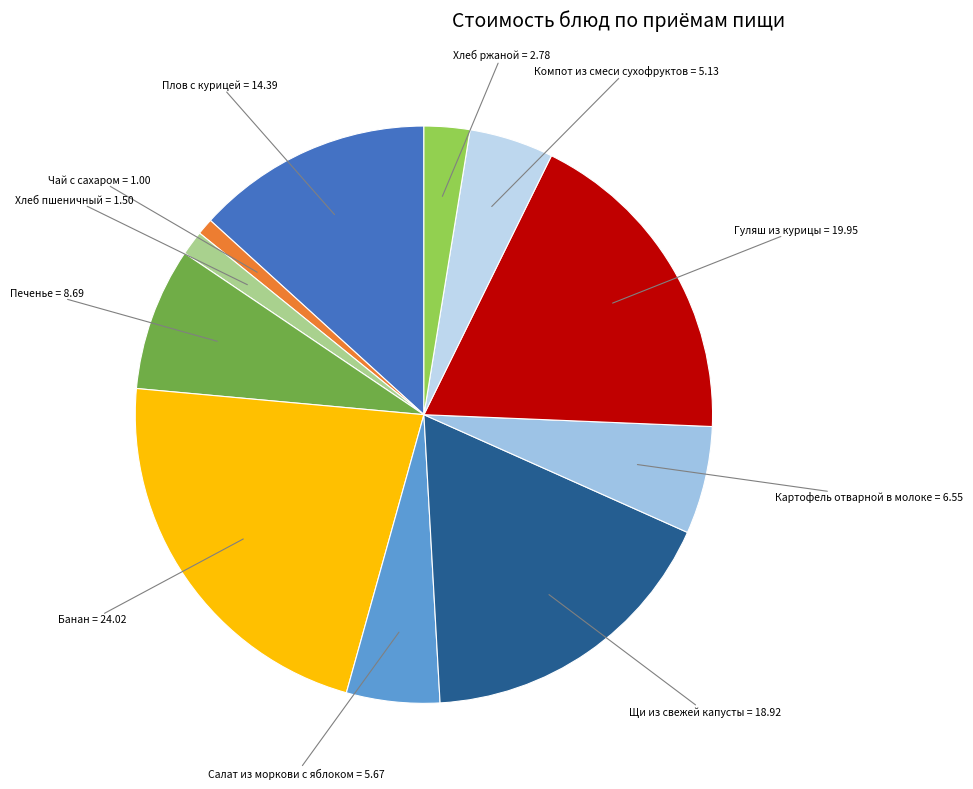

Which slice is the smallest?

Чай с сахаром